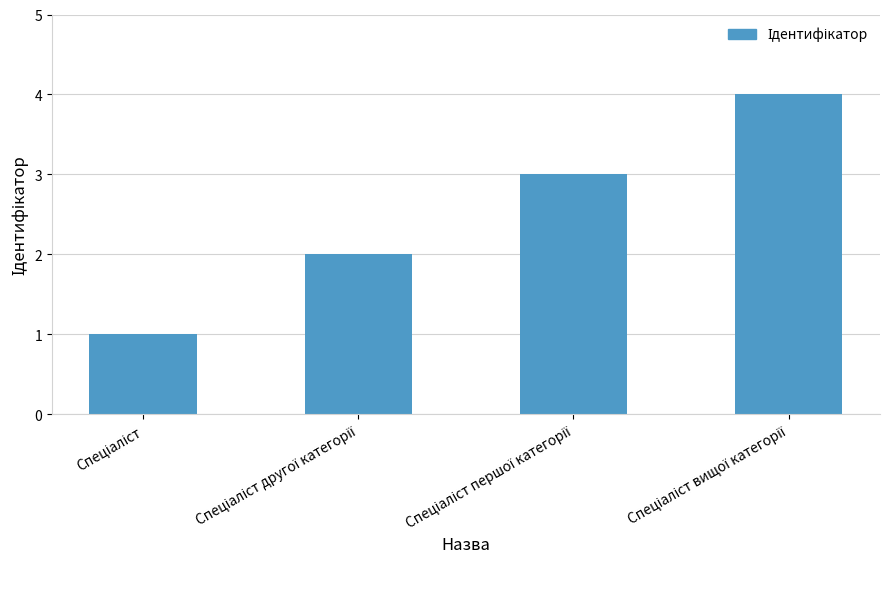

How many distinct data groups are displayed?

1